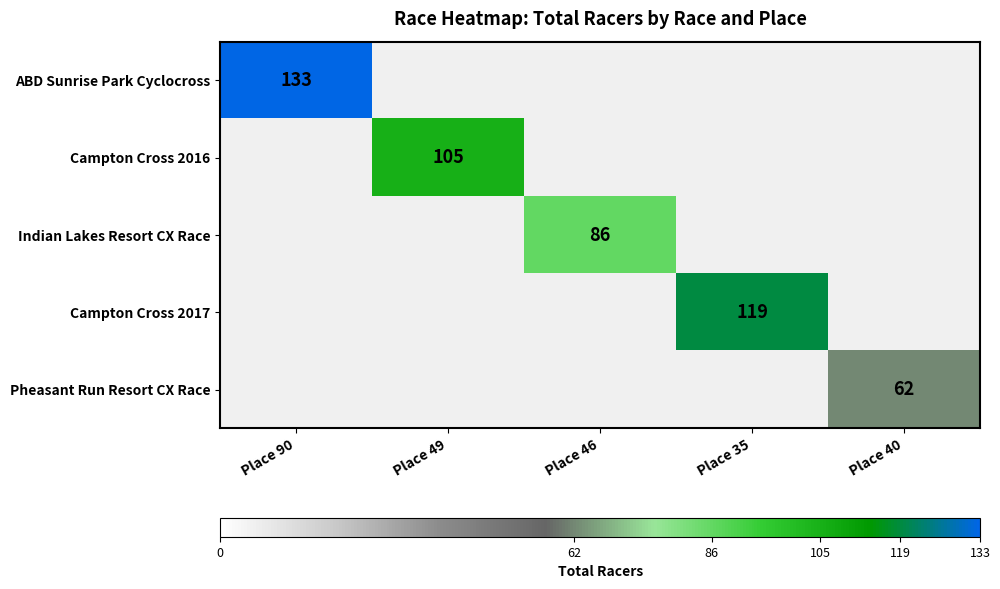

Is it true that Pheasant Run Resort CX Race equals 62 at Place 40?

True